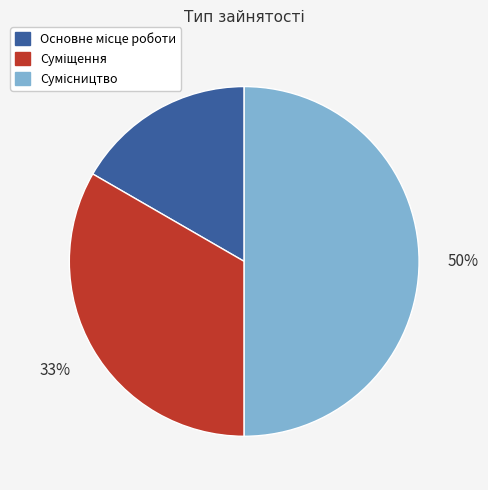

To the nearest percent, what is the average slice percentage?

33%